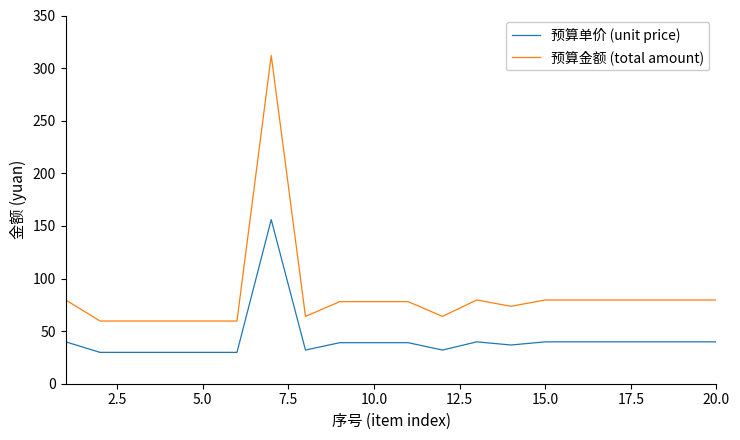

What is the minimum value for 预算单价 (unit price)?

29.8